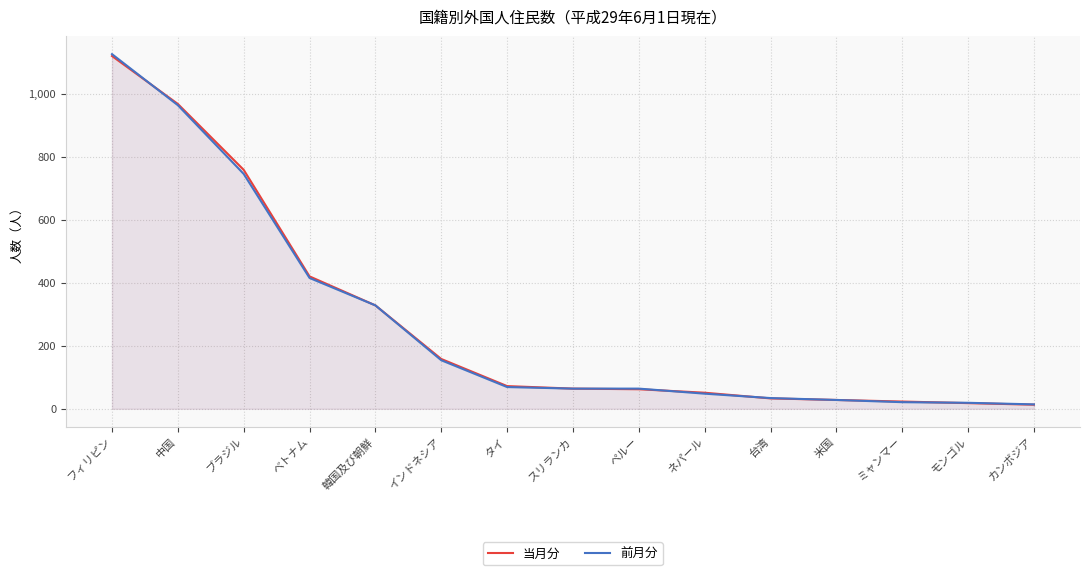

What is the label of the 5th point from the left?

韓国及び朝鮮